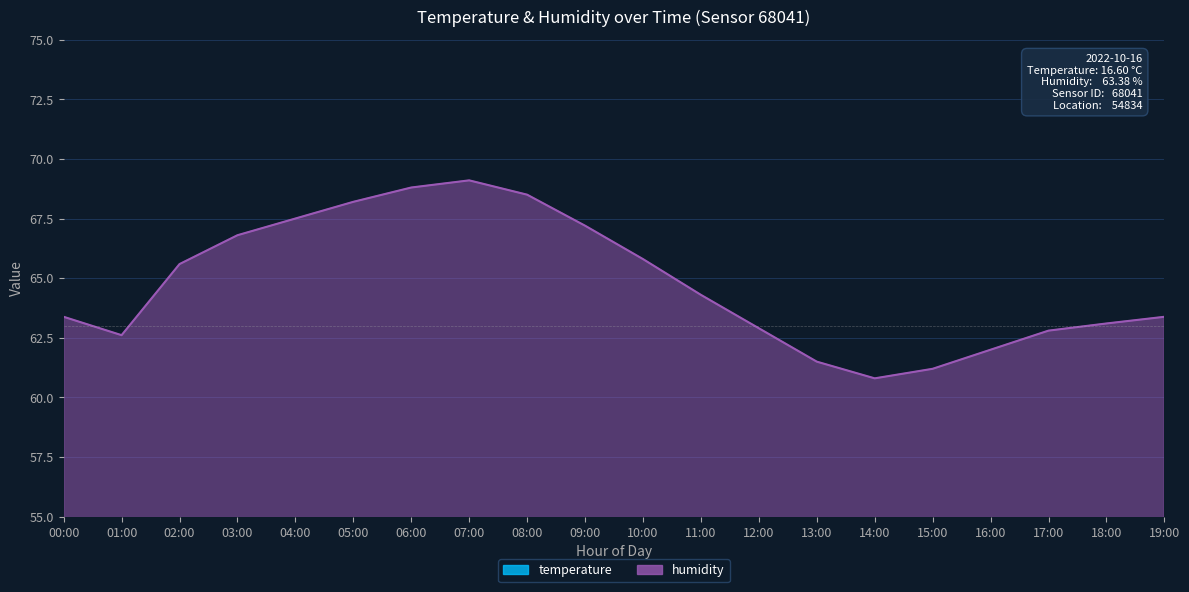

At how many categories does at least one series exceed 35?

20